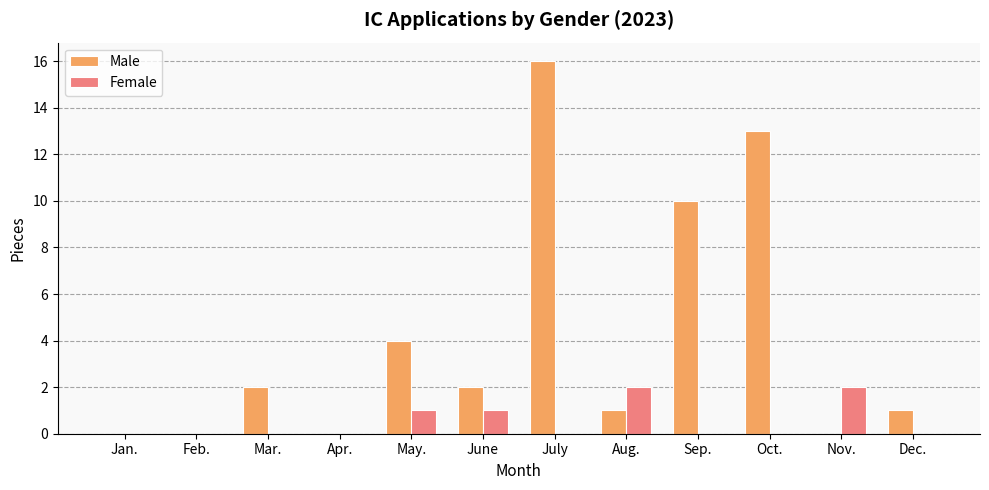

Which series has the largest total across all categories?

Male